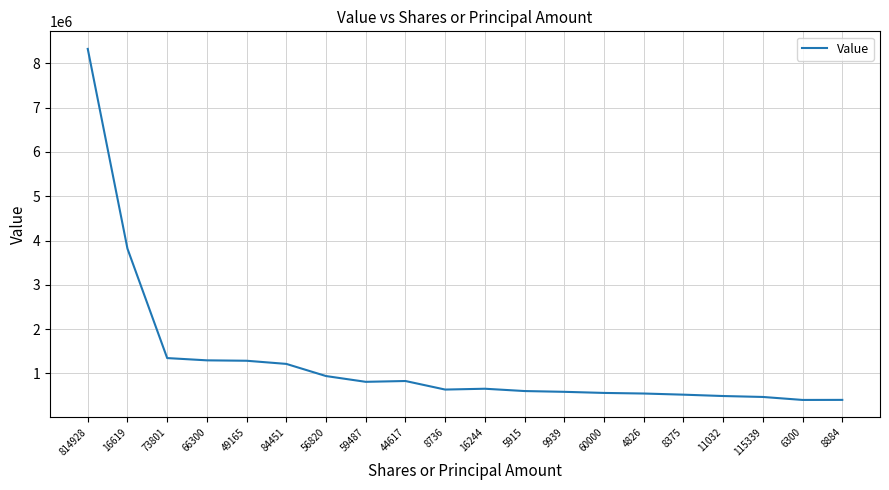

What position from the left is 59487?

8